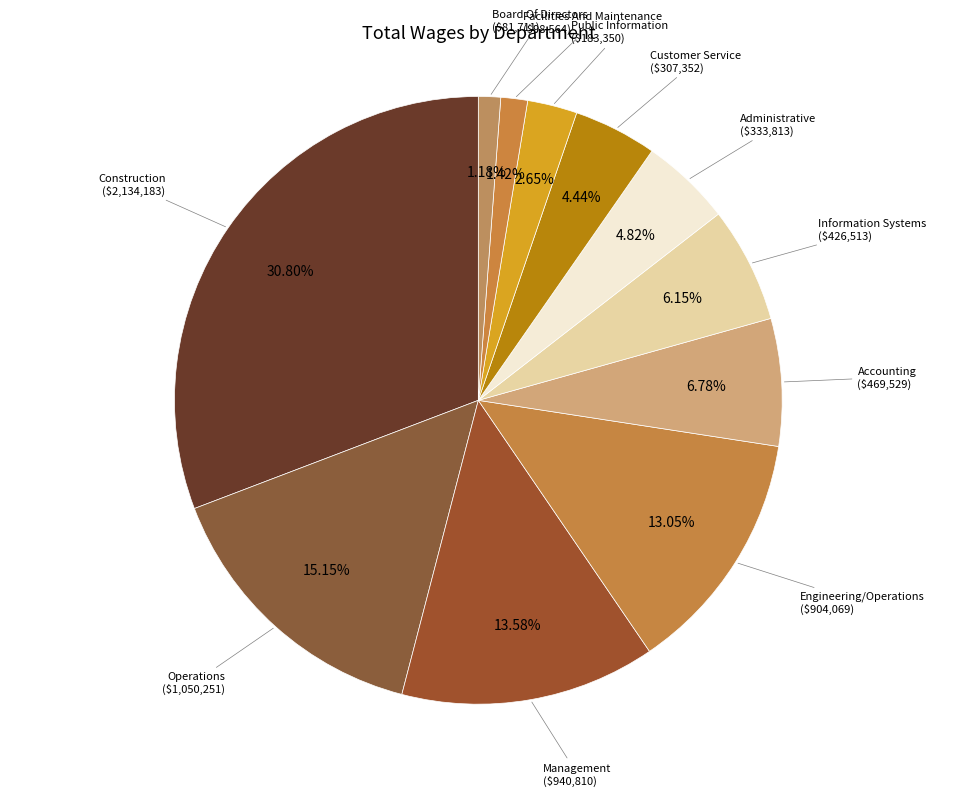

Is Accounting the majority of the pie?

No